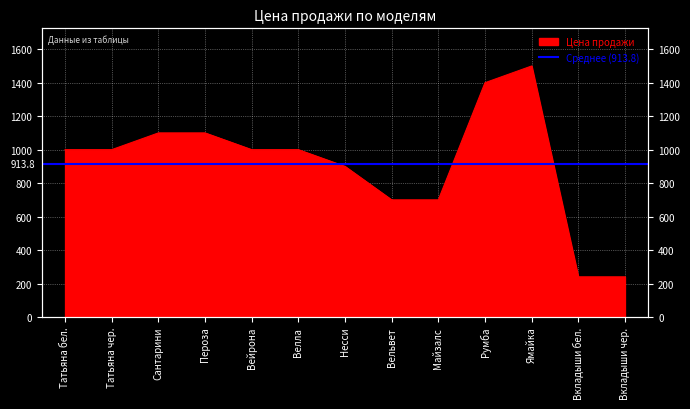

True or false: the data shows 1000 at Вейрона.

True